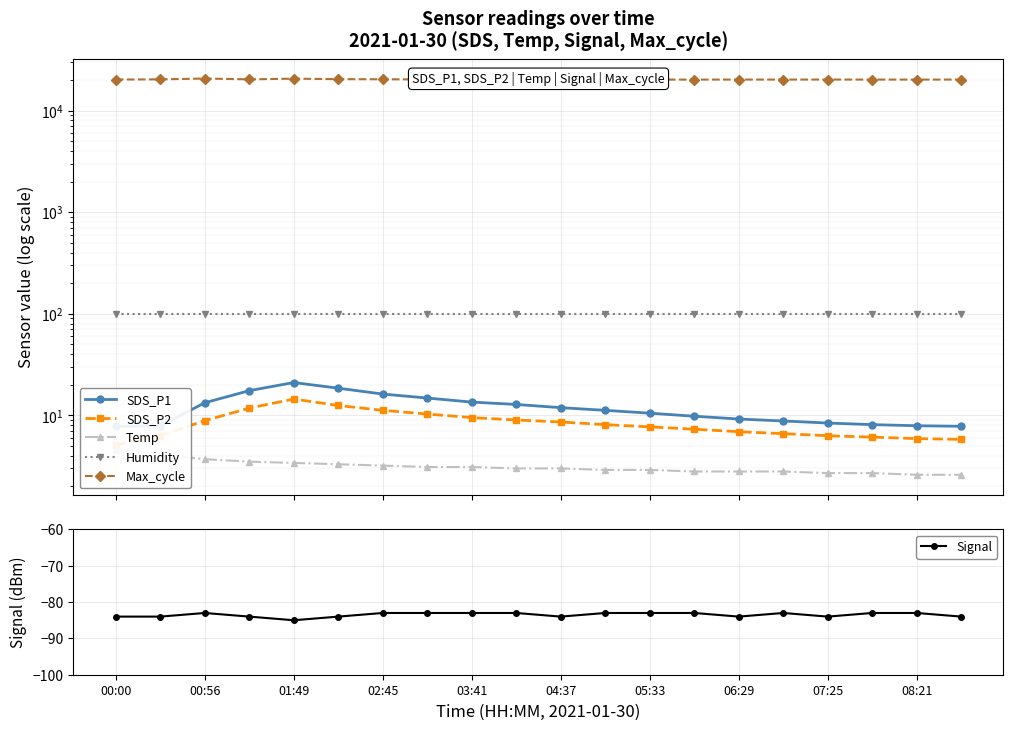

Does the chart display data point markers on the line(s)?

Yes